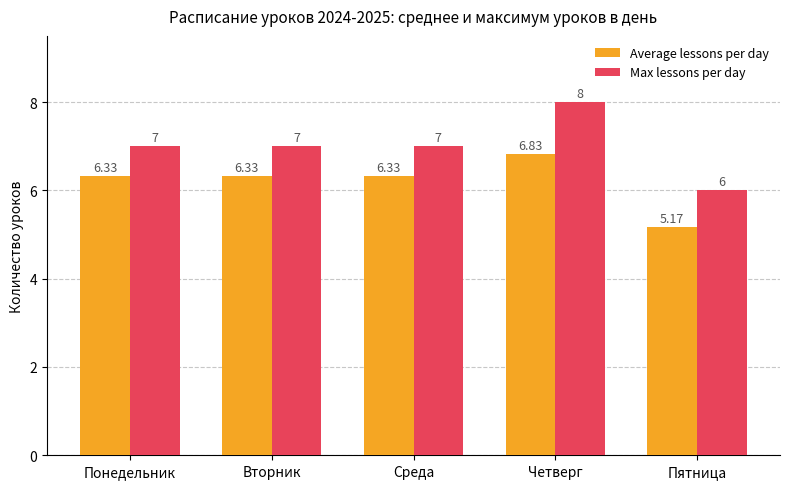

How many values in the Average lessons per day series exceed 6?

4